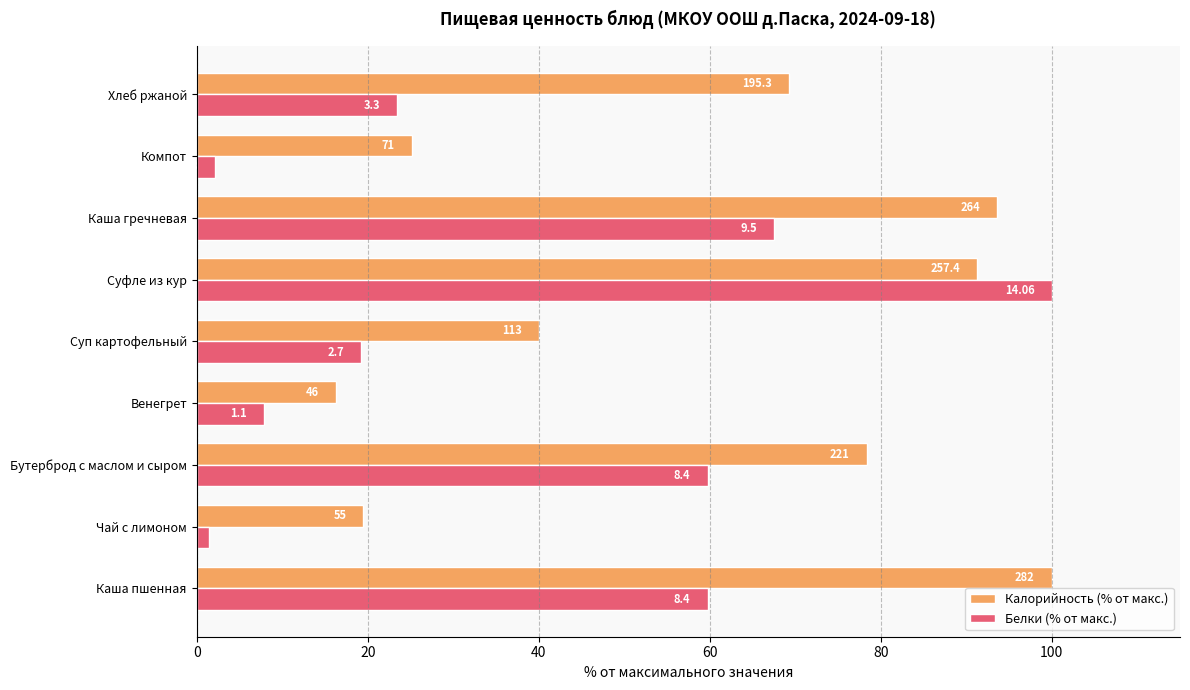

What are all the series names shown in the legend?

Калорийность (% от макс.), Белки (% от макс.)